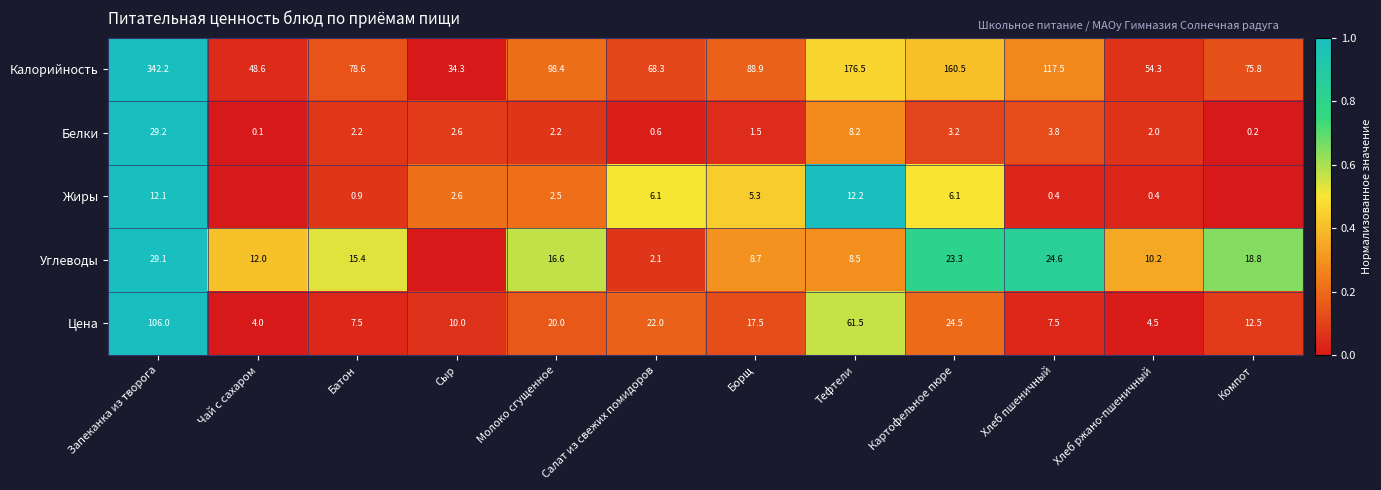

Is the value of Белки at Борщ greater than the value of Жиры at Борщ?

No